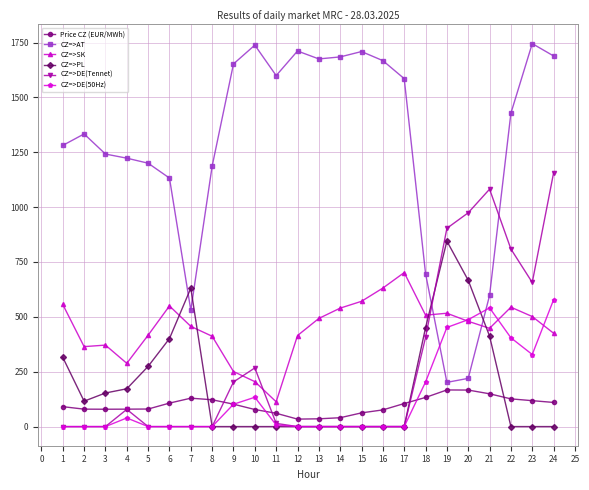

Does the chart have visible grid lines?

Yes